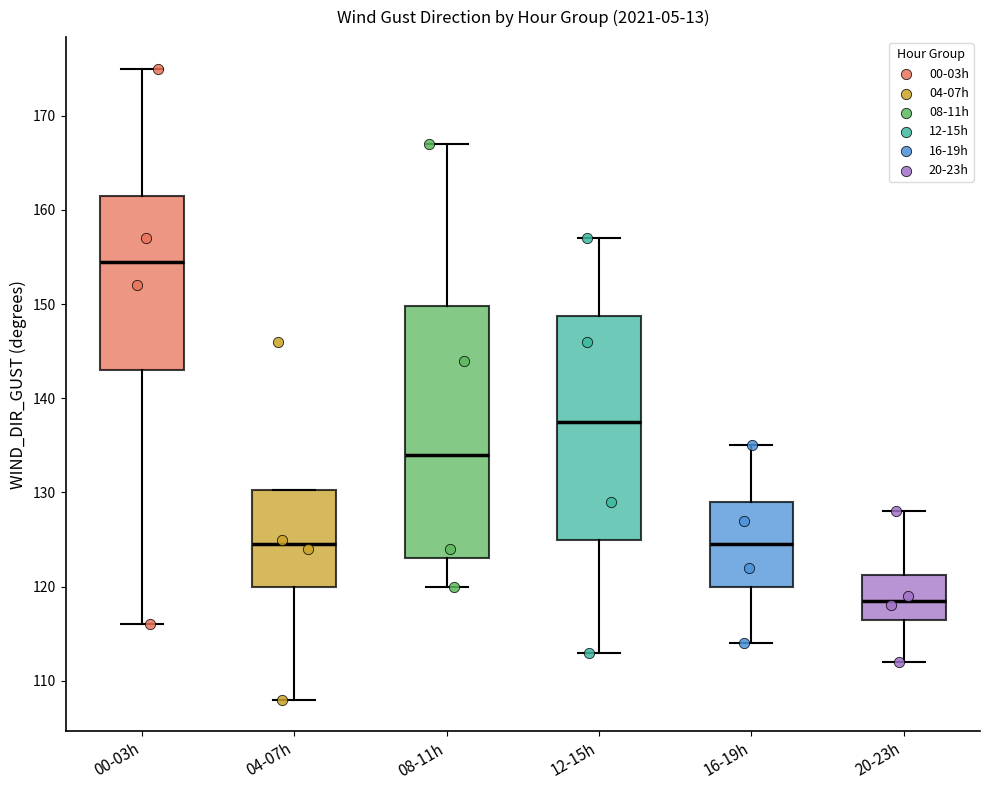

Which box has the lowest median line?

20-23h